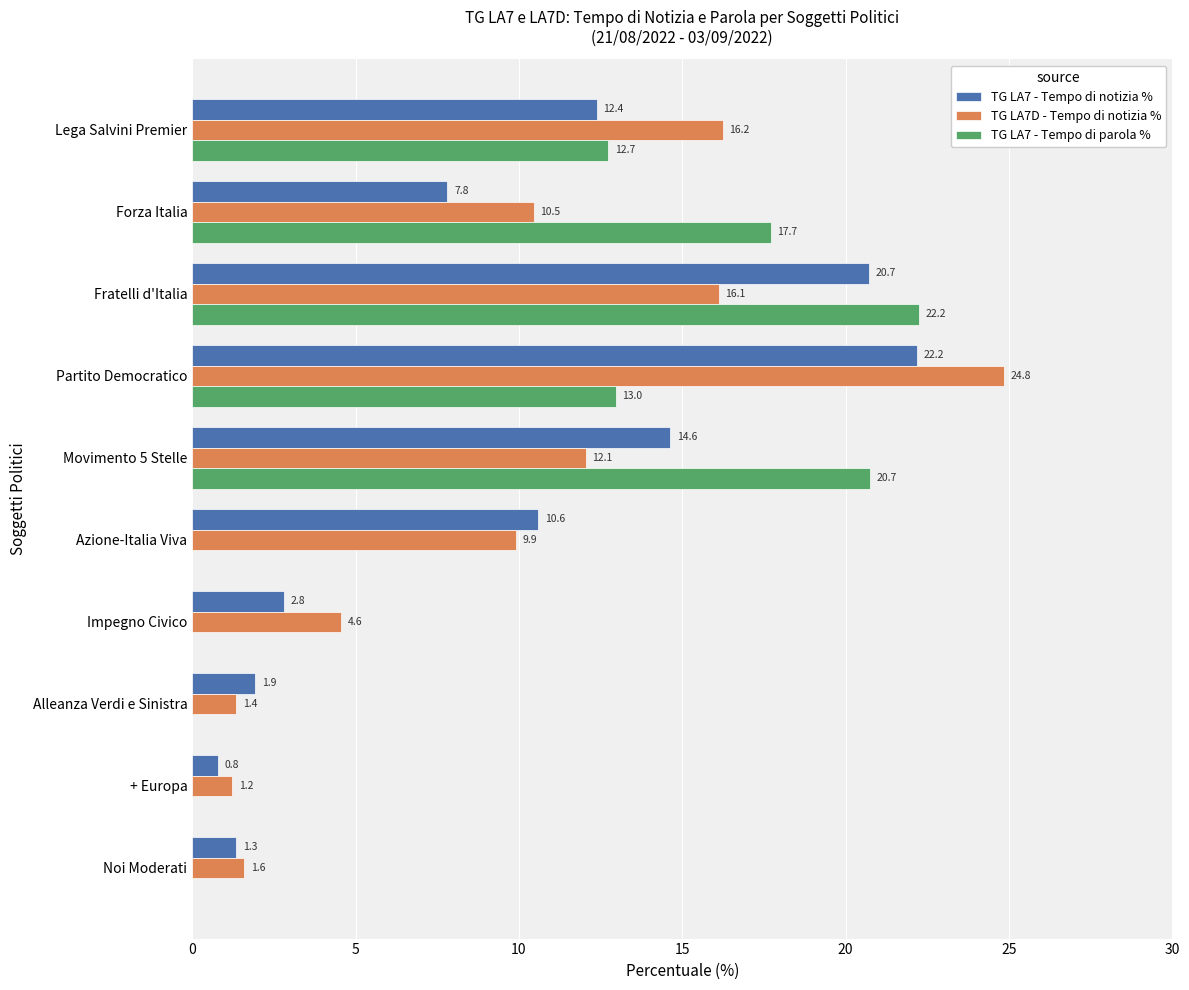

What is the maximum value for TG LA7 - Tempo di notizia %?

22.2